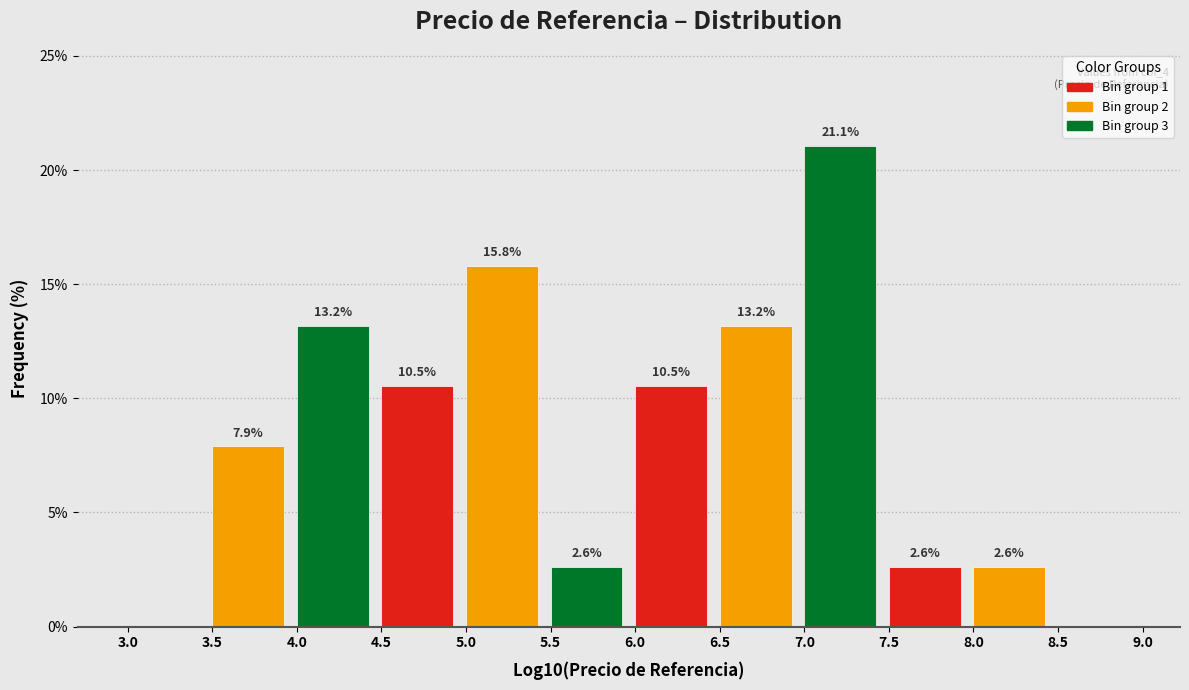

Which range on the x-axis has the tallest bar?

7.0 to 7.5